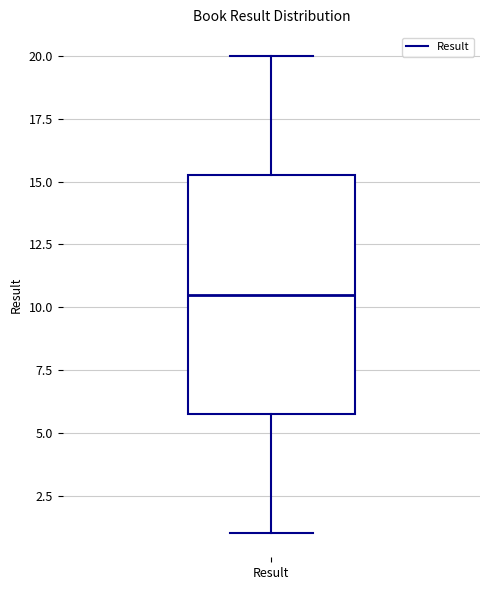

Where is the upper edge of the box for Result on the y-axis? The values are not printed on the chart, so give them approximately, as read against the axis.

15.5